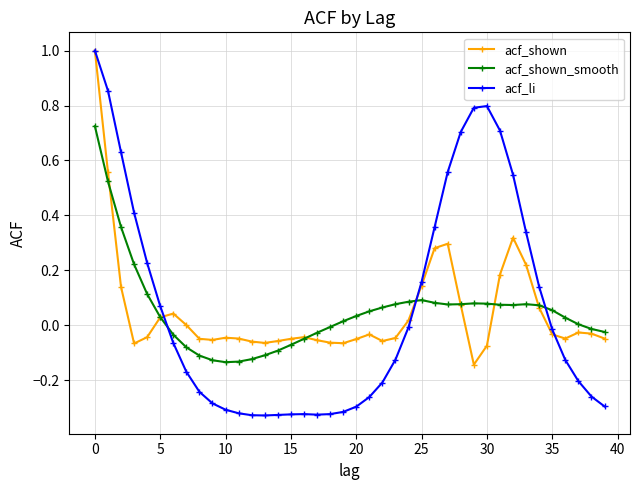

Which series has the widest spread of values?

acf_li